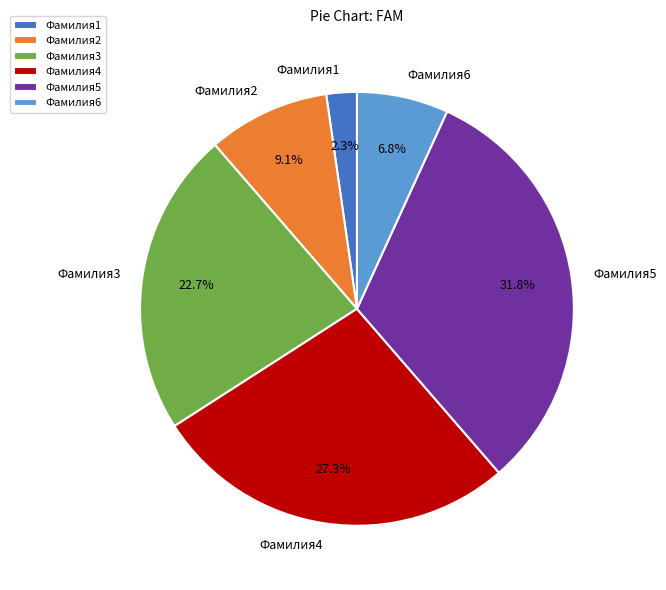

True or false: Фамилия1 accounts for 2% of the total.

True